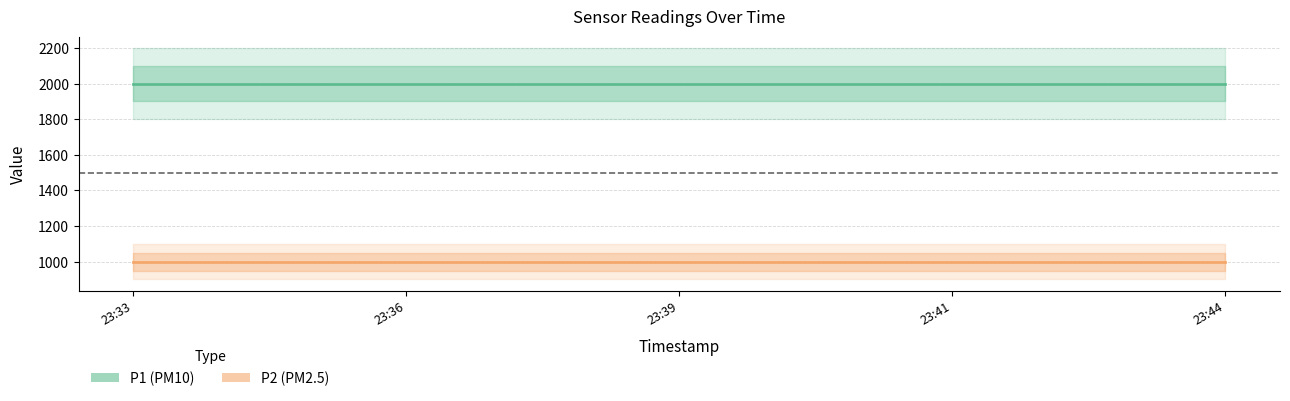

At 2023-12-20T23:36:39, list the series in order from largest to smallest.

P1, P2